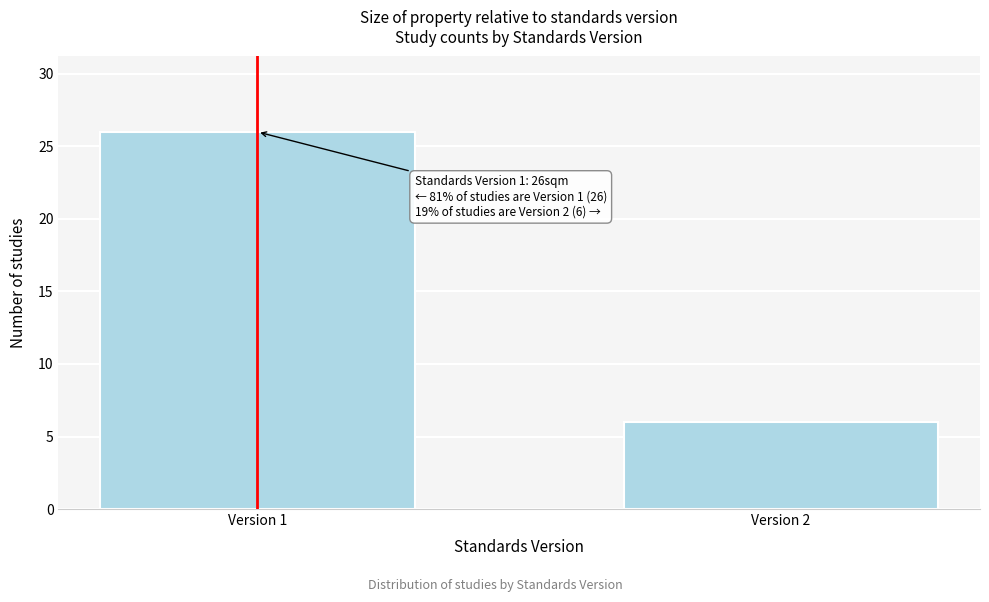

Reading left to right, transcribe all the data shown in this chart.

Version 1=26	Version 2=6